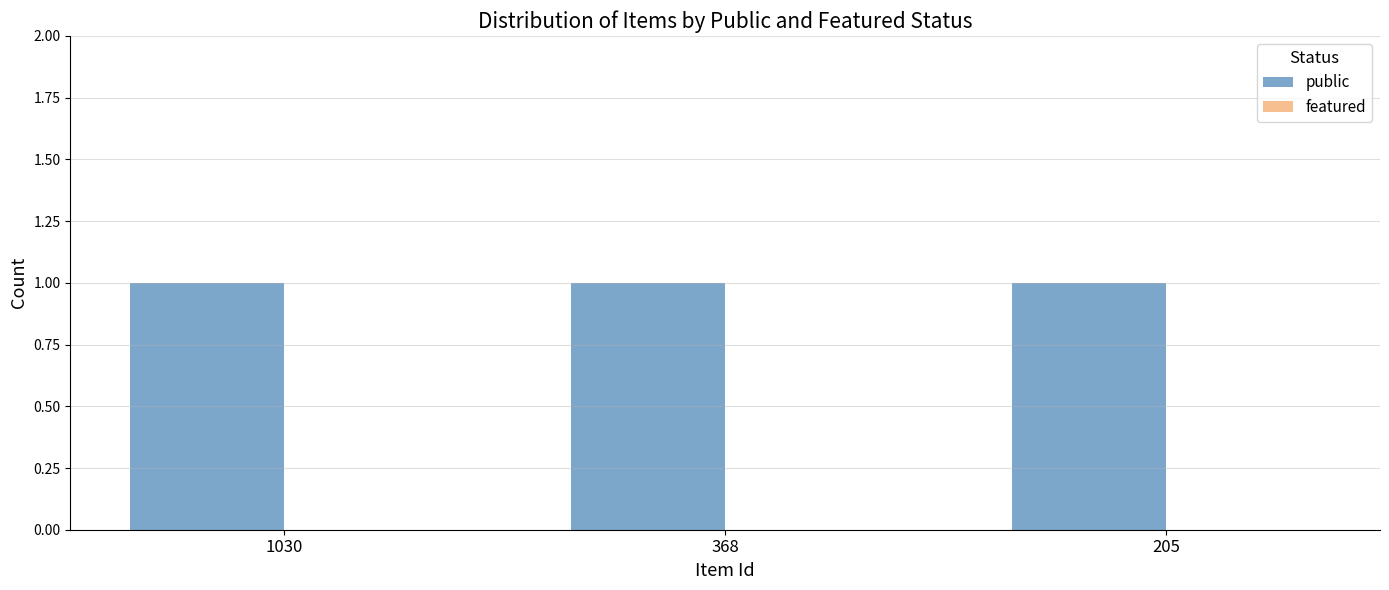

At which category does the chart reach its peak across all series?

1030